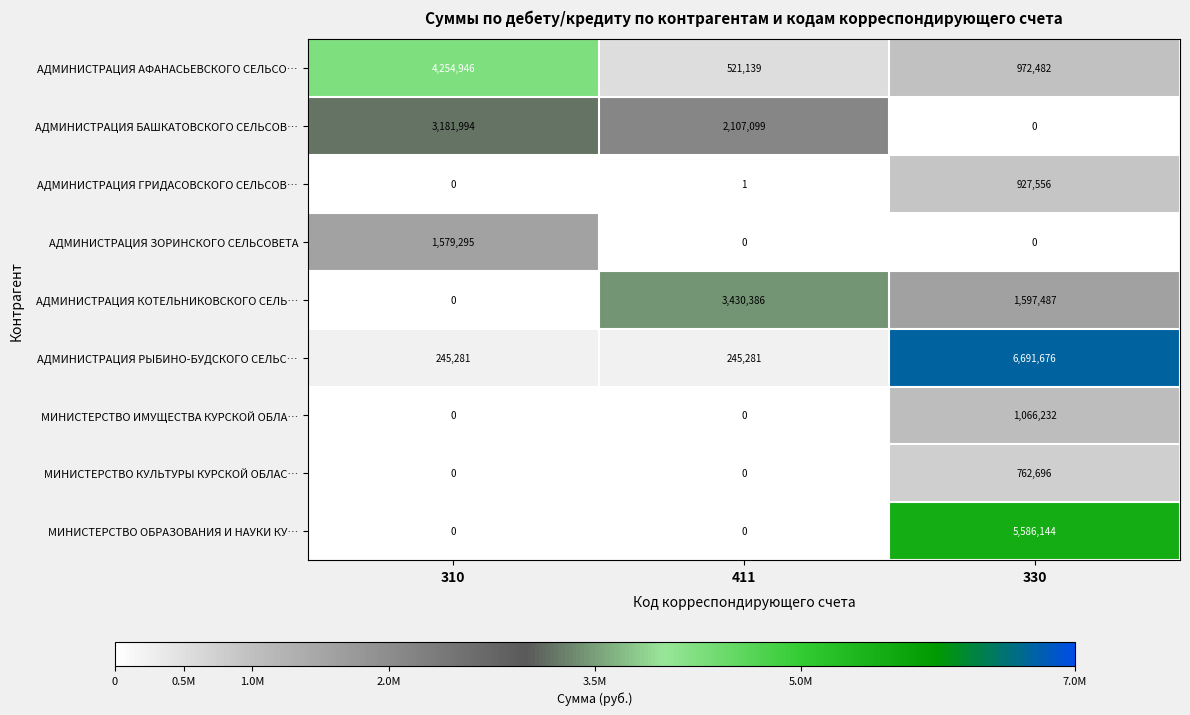

What is the average value of the МИНИСТЕРСТВО ОБРАЗОВАНИЯ И НАУКИ КУ… series?

1862048